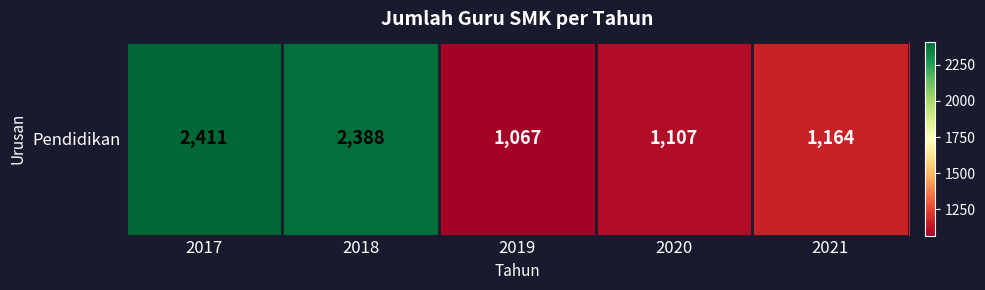

List the labels in order of value, smallest first.

2019, 2020, 2021, 2018, 2017